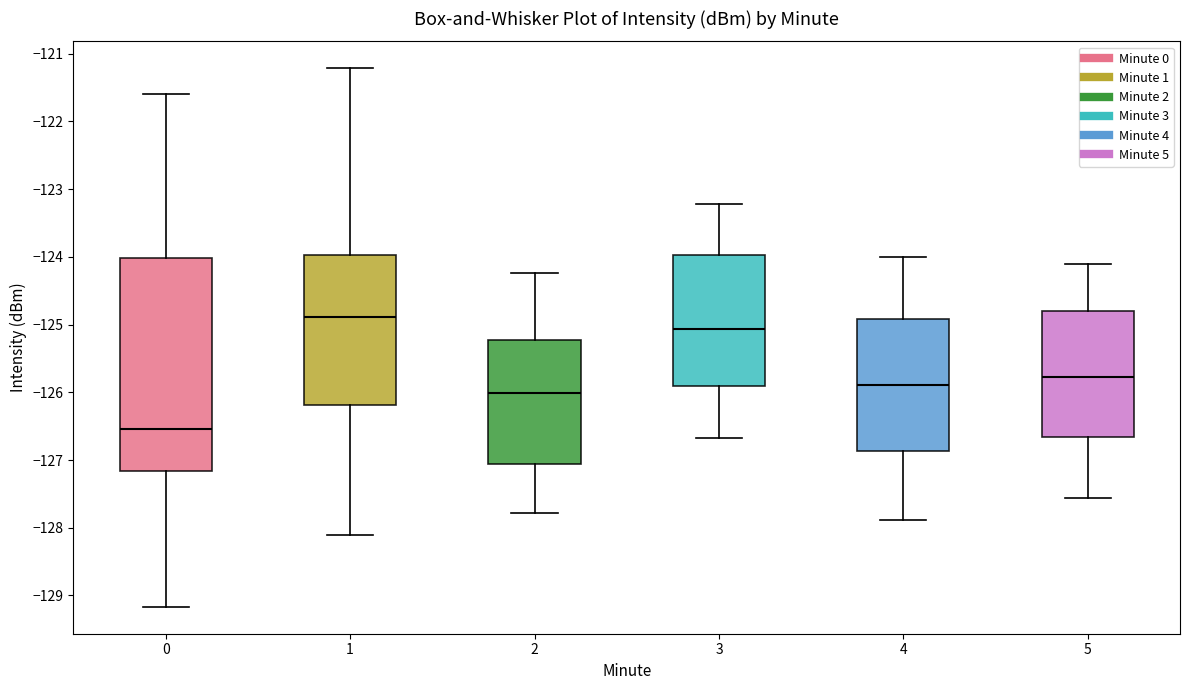

Which box is the tallest, from its lower edge to its upper edge?

0